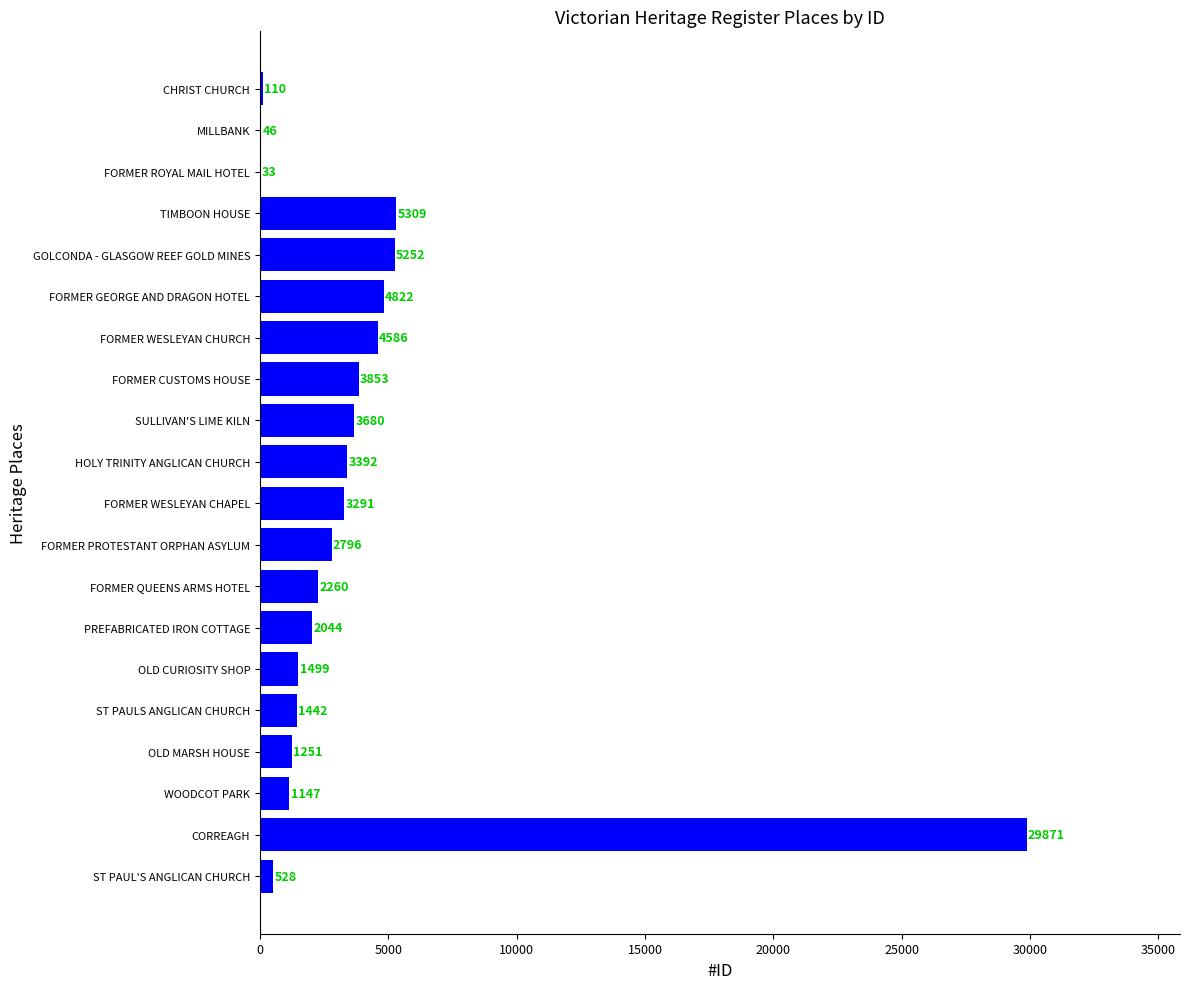

How many series are shown in this chart?

1